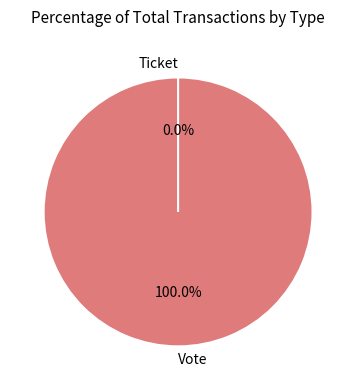

Which slice represents more than half of the pie?

Vote